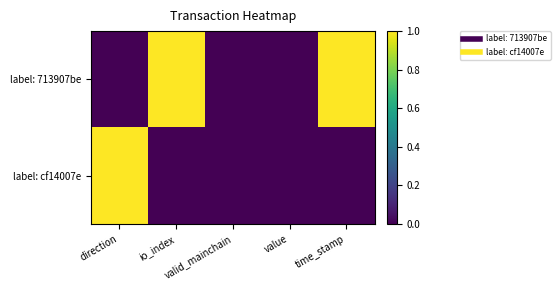

Reading right to left, list all the values displayed in this chart.

label: 713907be: time_stamp=1	value=0	valid_mainchain=0	io_index=1	direction=0
label: cf14007e: time_stamp=0	value=0	valid_mainchain=0	io_index=0	direction=1